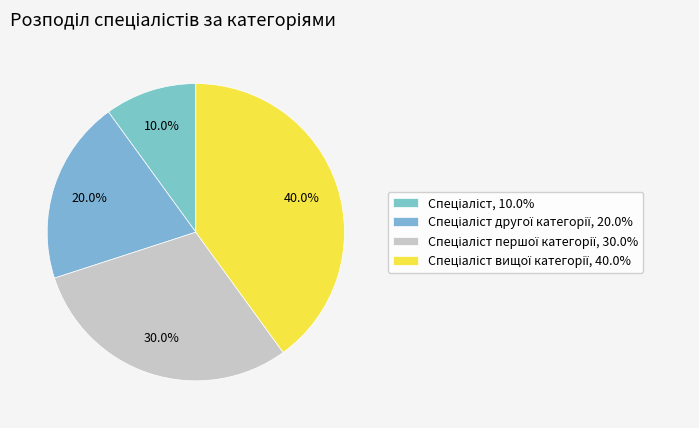

Which category has the biggest portion of the pie?

Спеціаліст вищої категорії